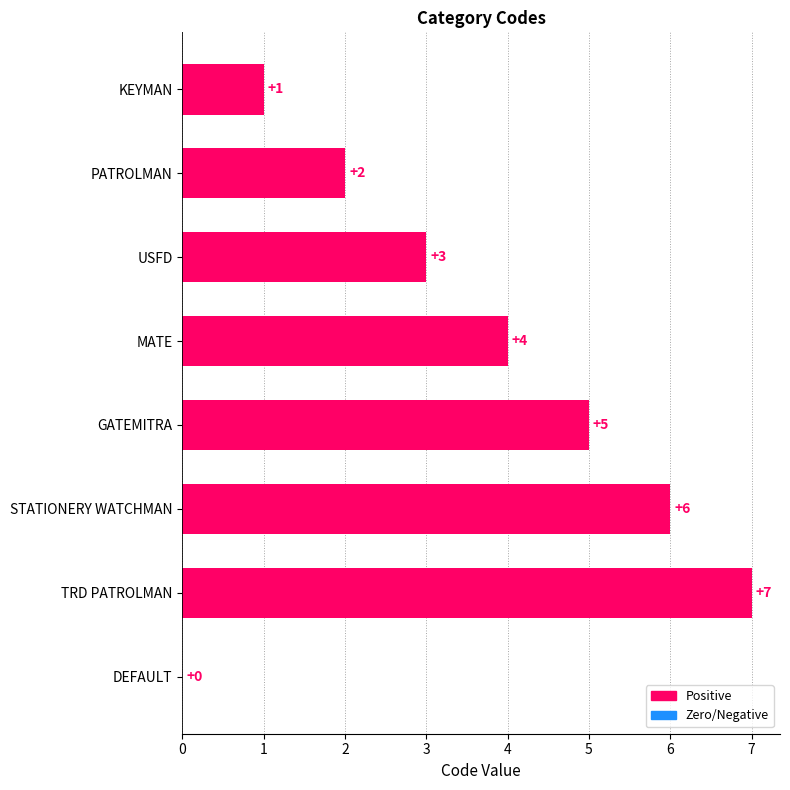

What is the sum of the values at TRD PATROLMAN and MATE?

11